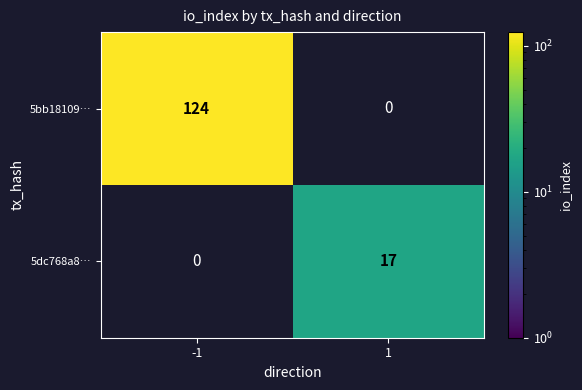

How many distinct data groups are displayed?

2